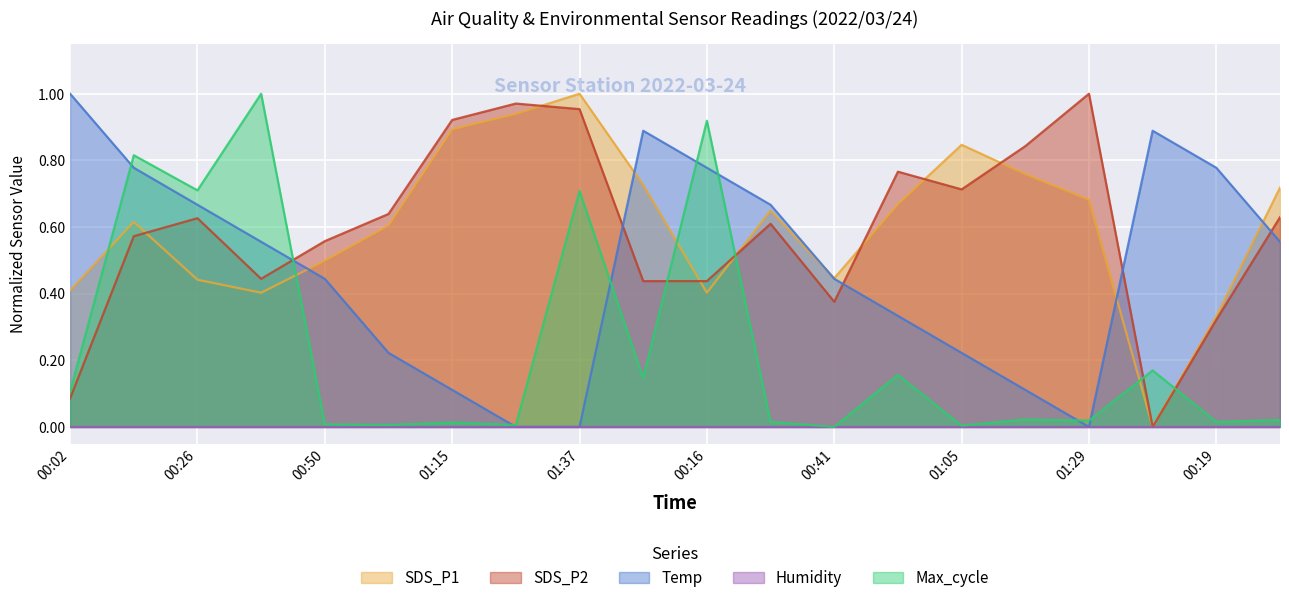

The value of SDS_P1 at 01:05 is 0.8. True or false?

True